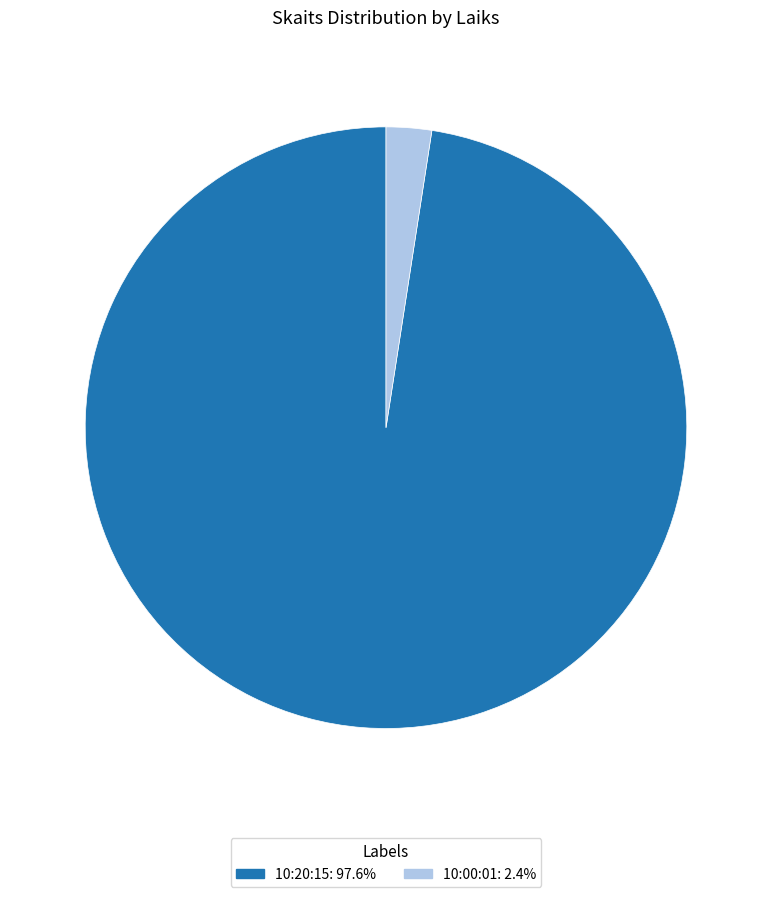

What is the ratio of the value at 10:20:15: 97.6% to the value at 10:00:01: 2.4%?

40.0